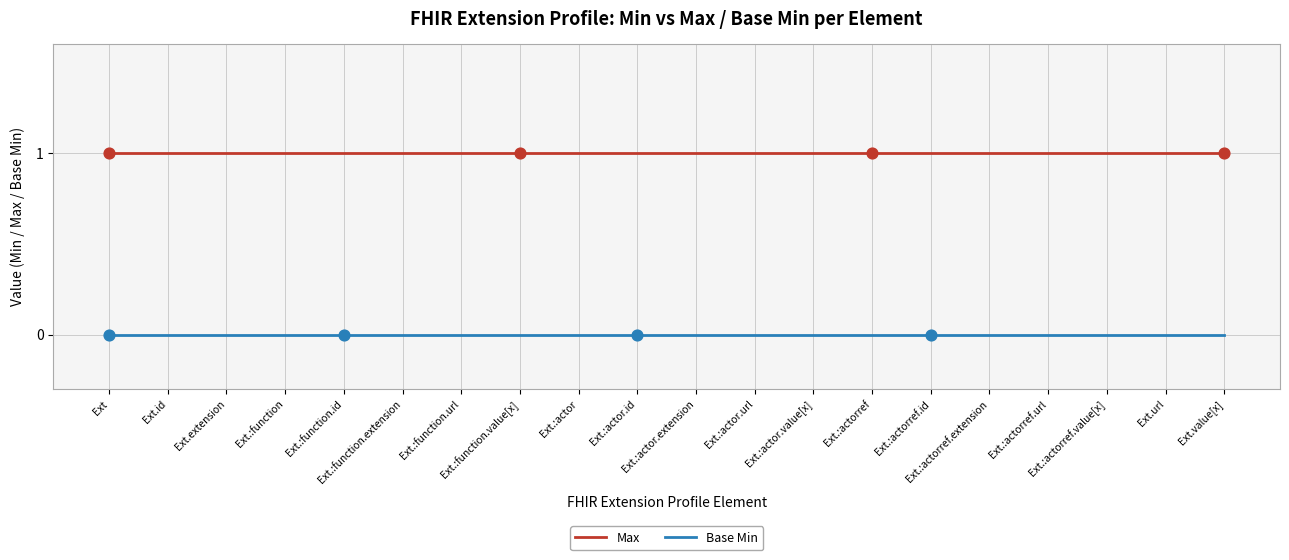

Which series has the largest total across all categories?

Max